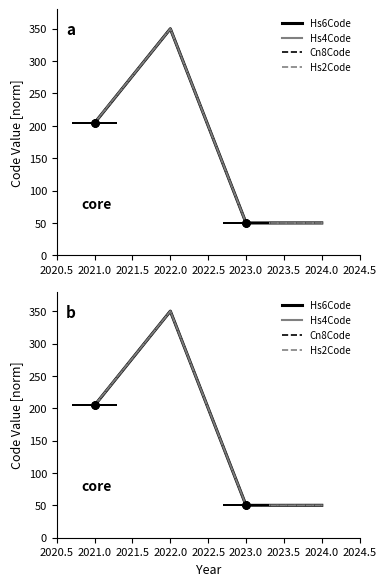

What is the maximum value shown in the chart?

350.0